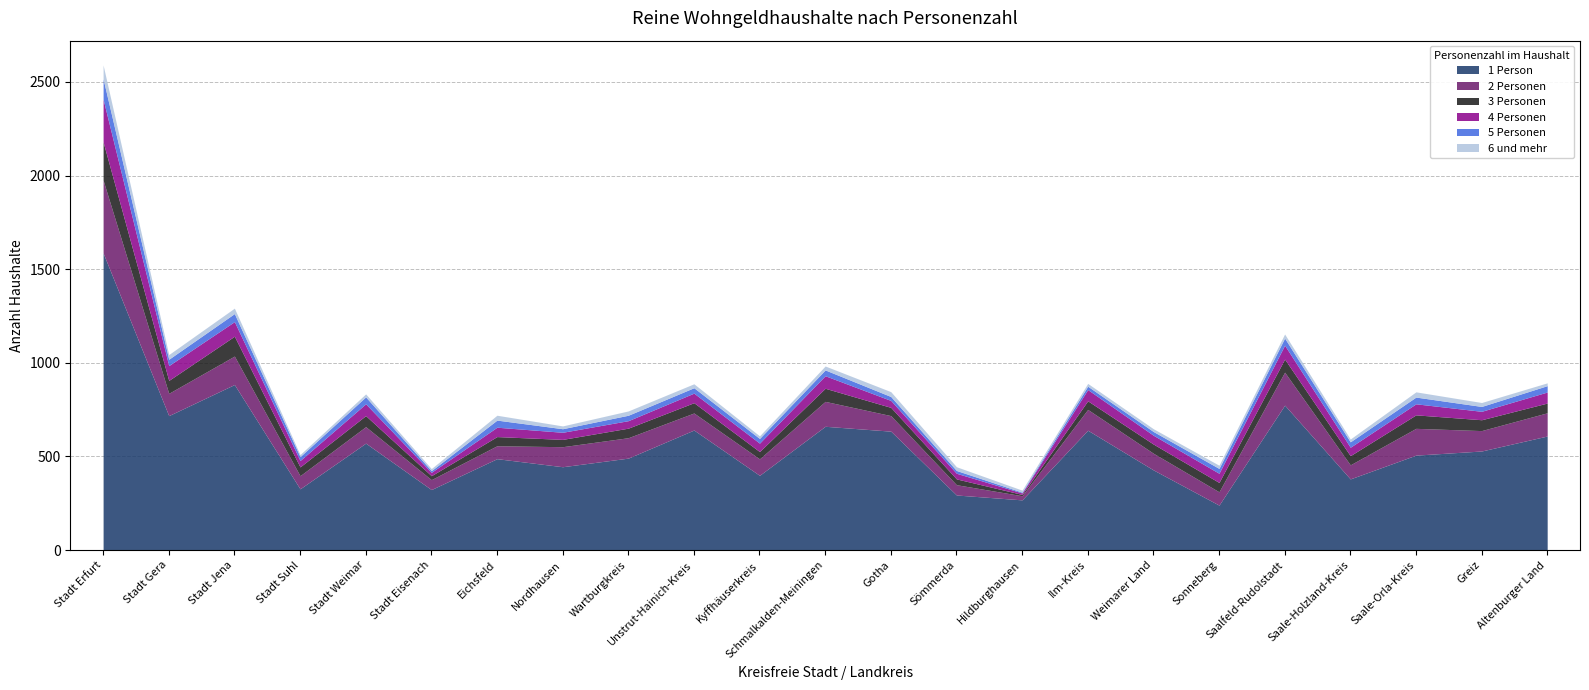

Does the chart display data point markers on the line(s)?

No